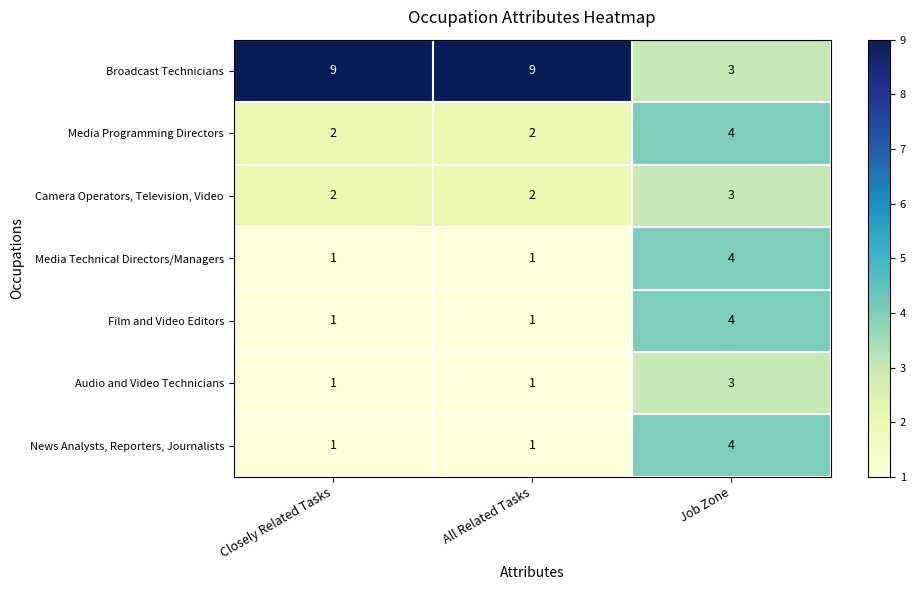

True or false: News Analysts, Reporters, Journalists has a value of 1 at Closely Related Tasks.

True